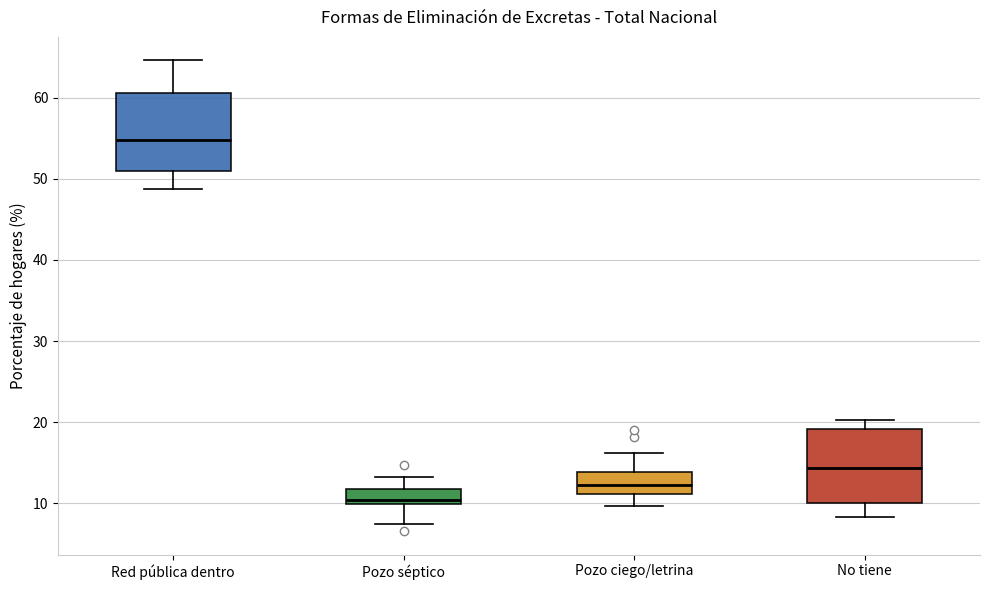

Where does the upper whisker of the box for Pozo ciego/letrina end on the y-axis? The values are not printed on the chart, so give them approximately, as read against the axis.

16